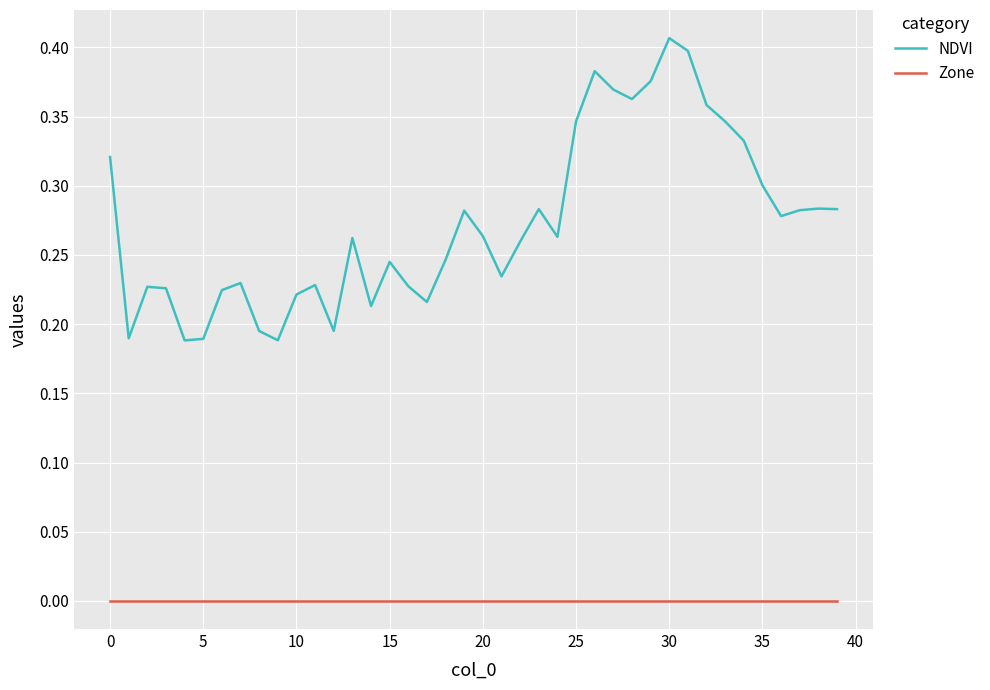

Which series has the largest range (max minus min)?

NDVI